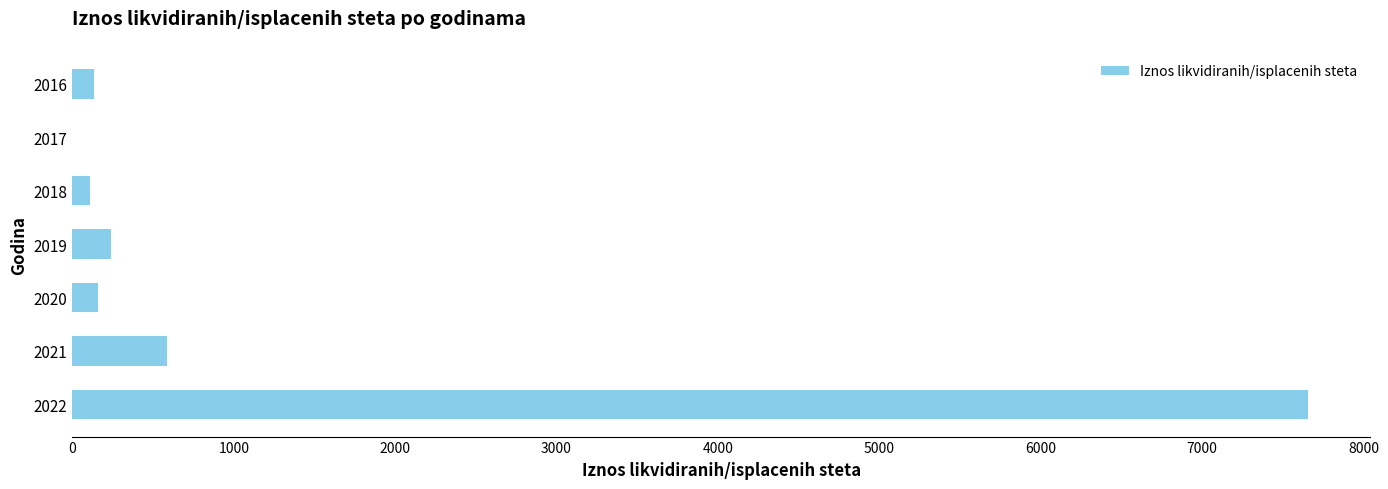

Count the number of values greater than 159.

4